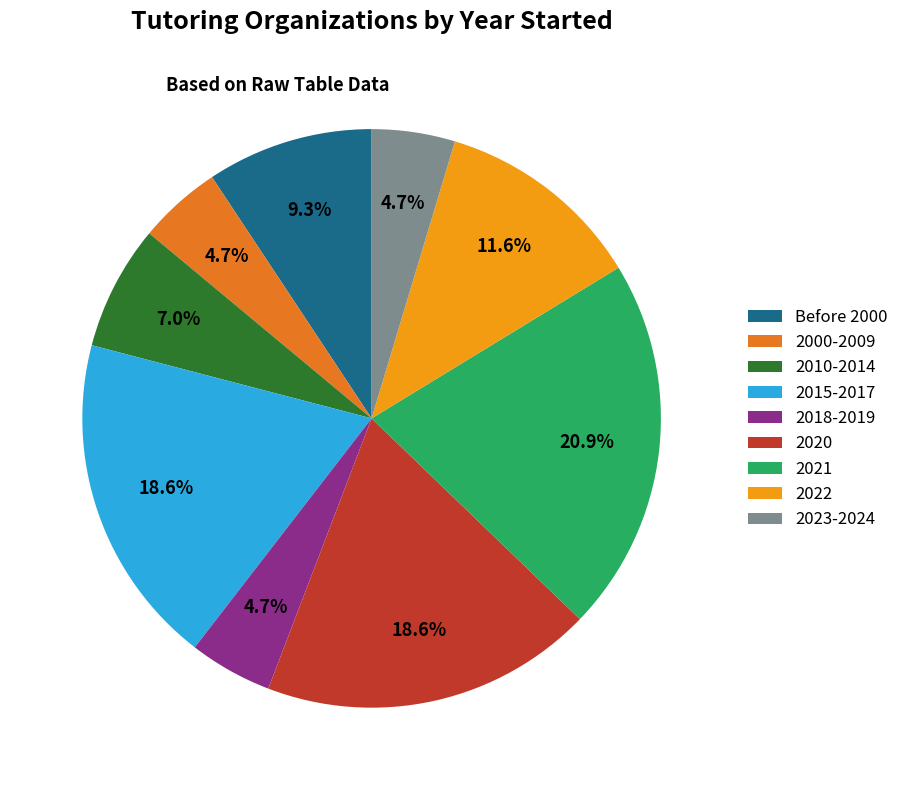

Between 2018-2019 and Before 2000, which is larger?

Before 2000